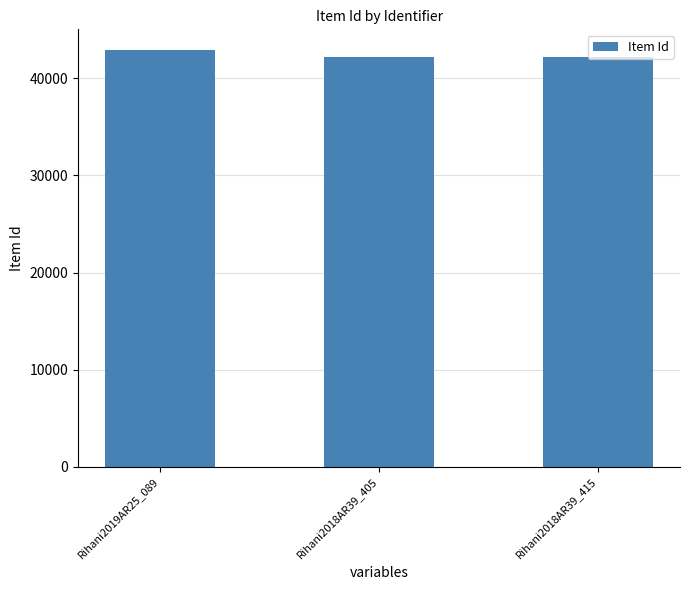

What is the label of the 3rd bar from the right?

Rihani2019AR25_089